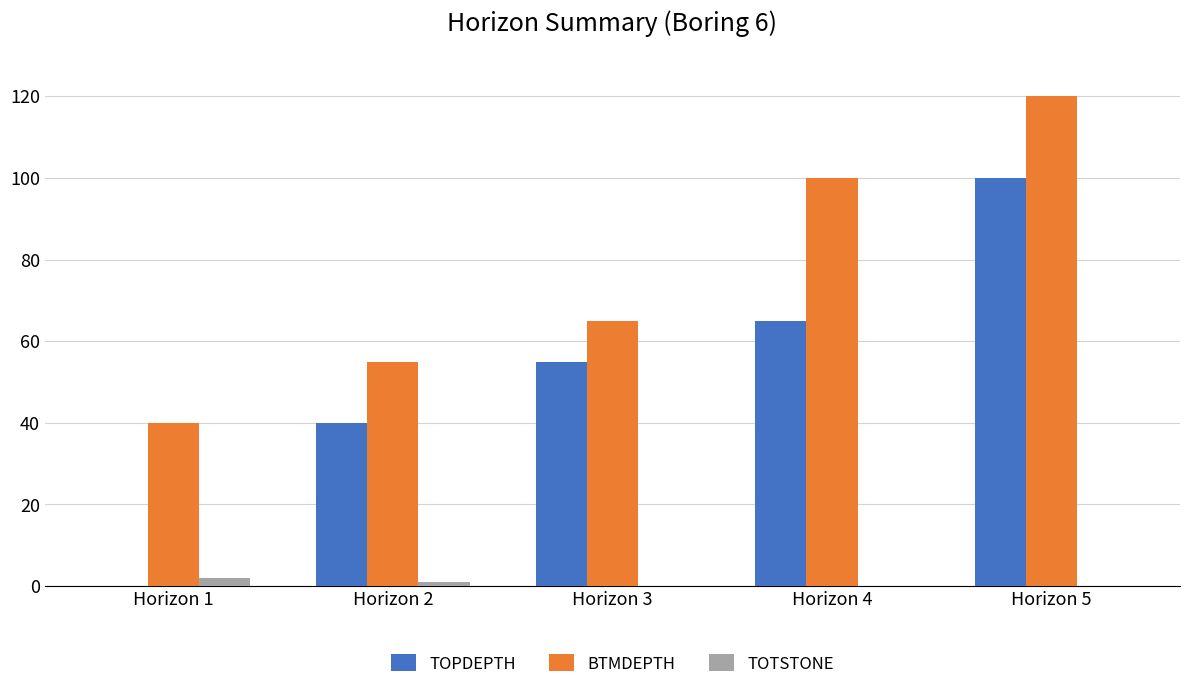

At which label does BTMDEPTH reach its peak?

Horizon 5